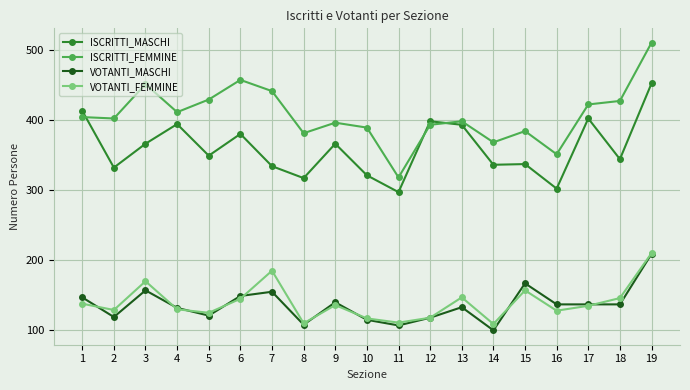

How many times do ISCRITTI_MASCHI and ISCRITTI_FEMMINE cross each other?

3